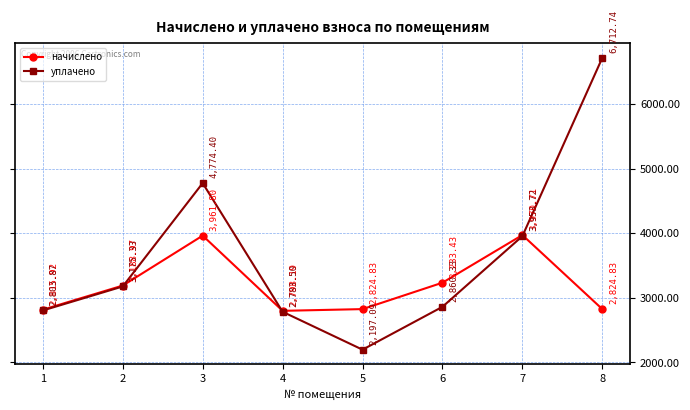

At how many categories does at least one series exceed 4107?

2